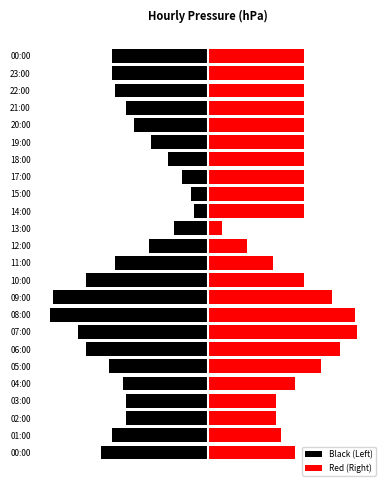

Which series has the largest total across all categories?

Red (Right)